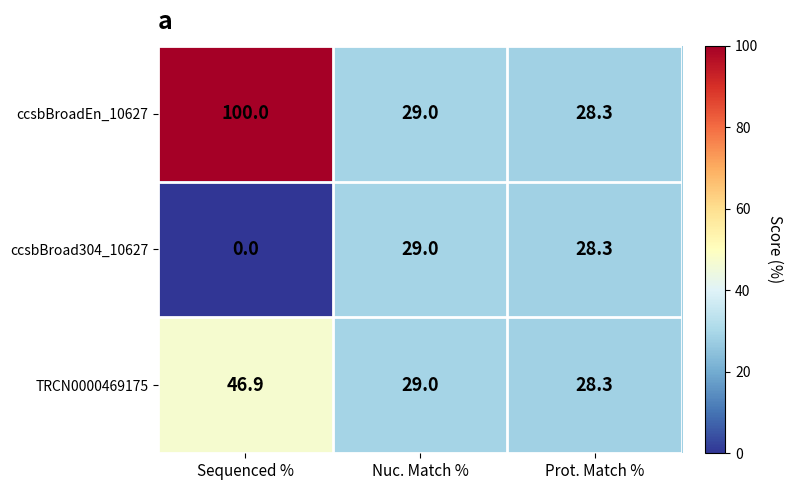

At which label does TRCN0000469175 reach its peak?

Sequenced %